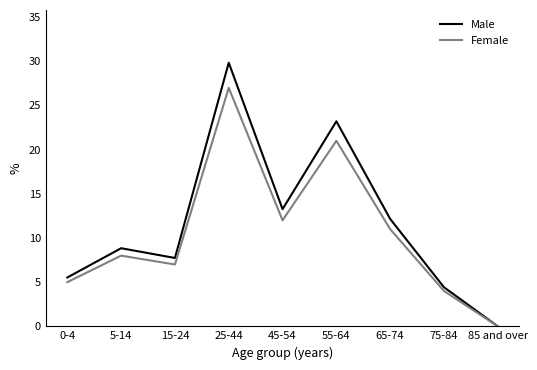

List the series in order of their peak value, highest first.

Male, Female